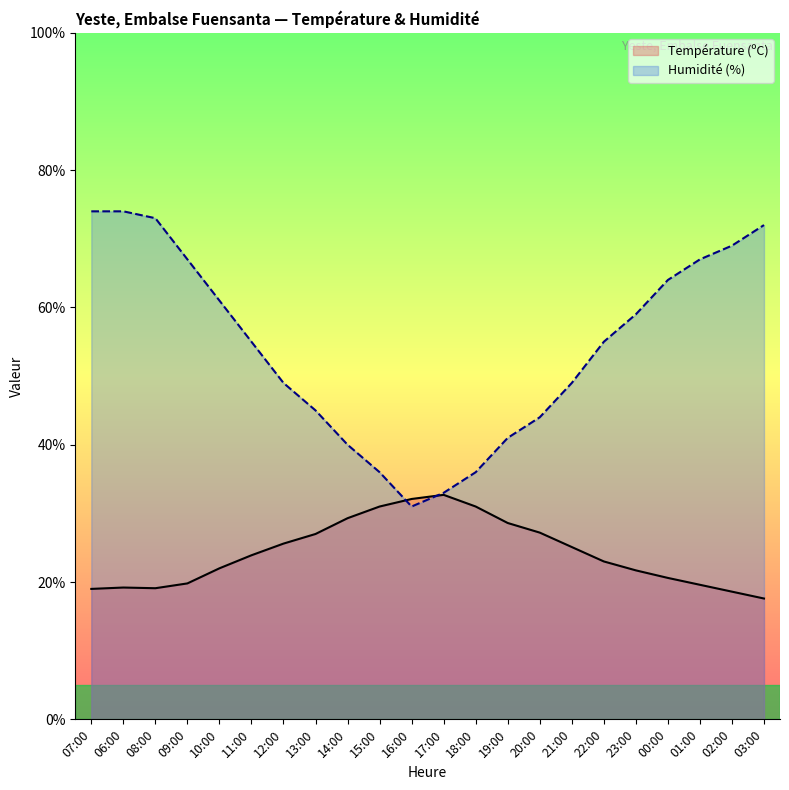

At which label does Température (ºC) reach its peak?

17:00